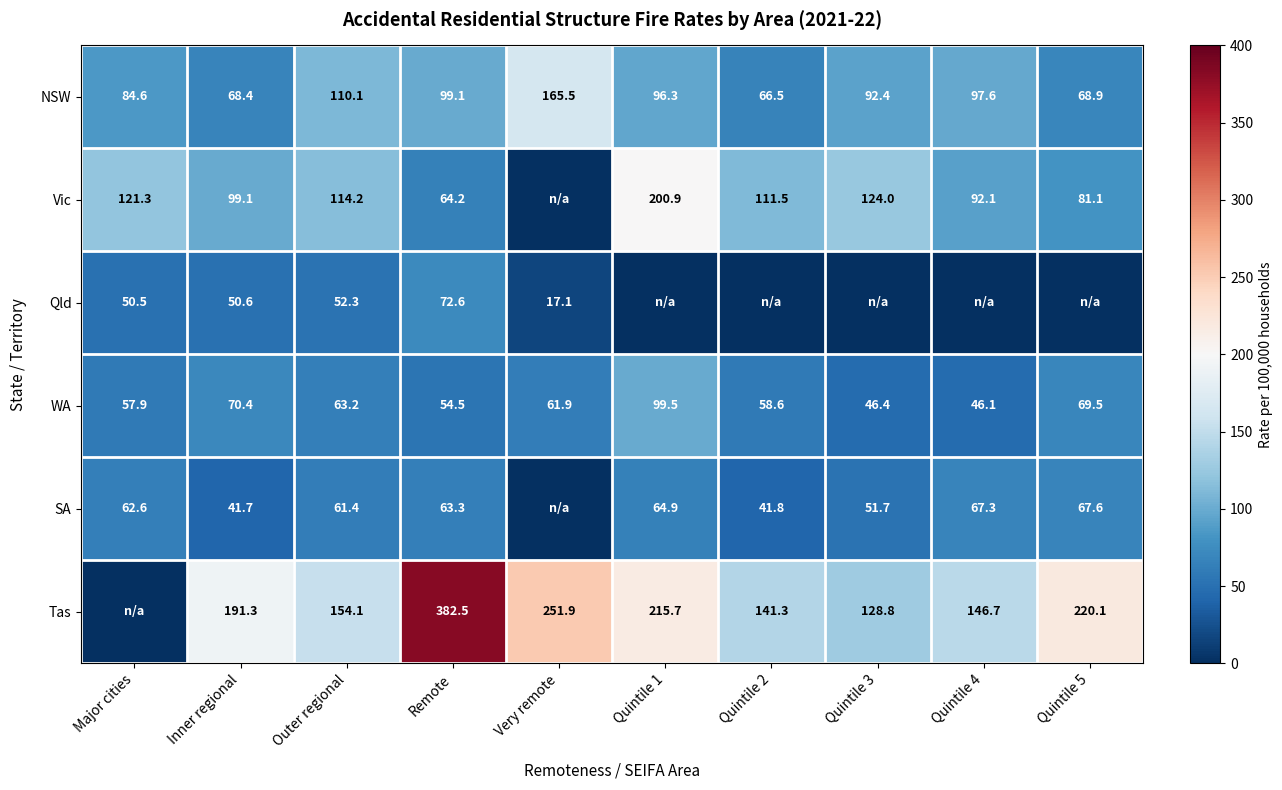

At how many categories does at least one series exceed 101?

10